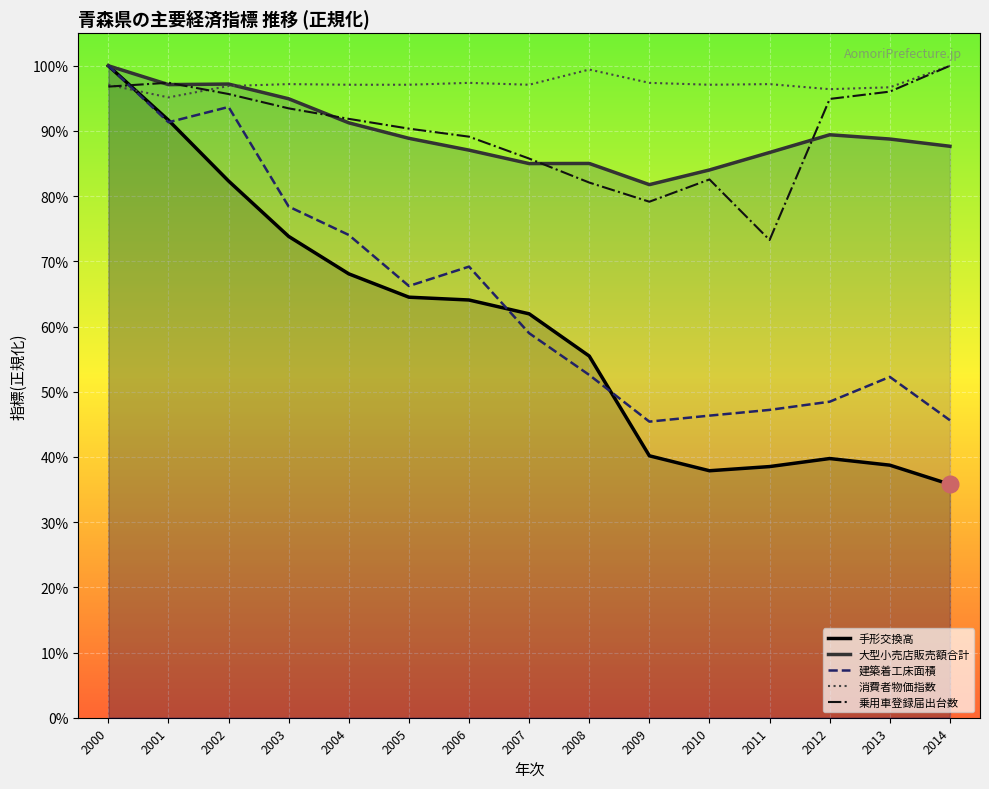

Between 2001 and 2008, which series saw the biggest shift?

建築着工床面積